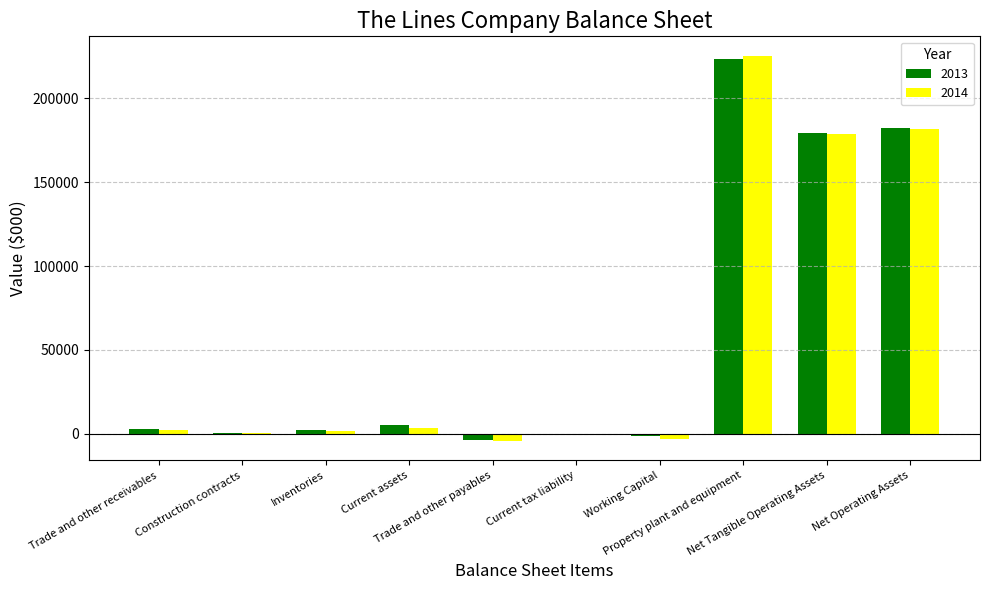

What is the greatest value displayed?

225523